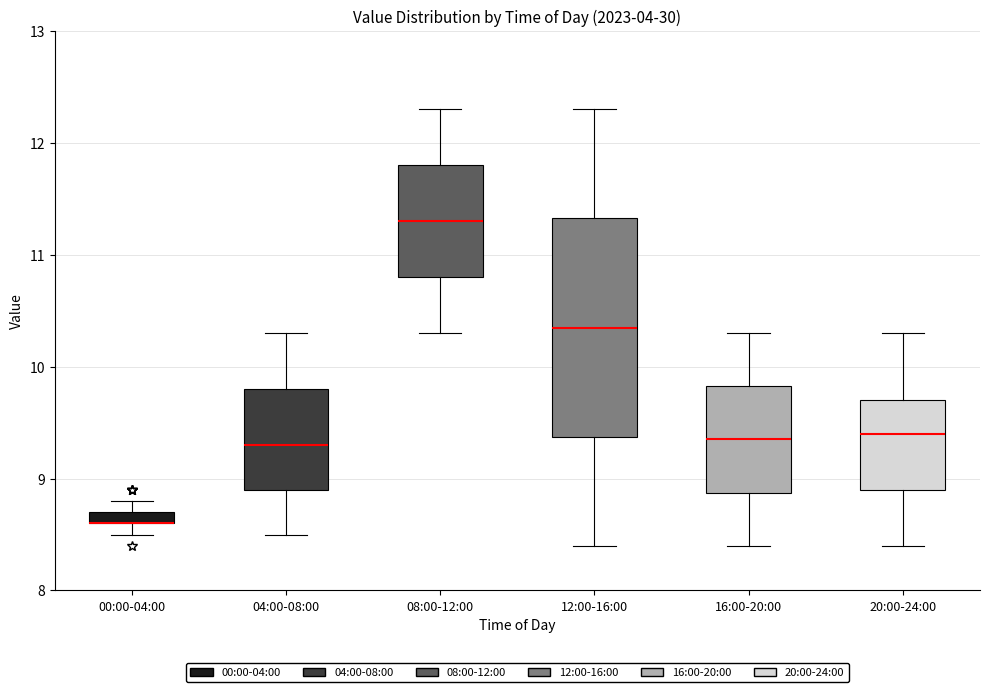

Comparing the boxes themselves (not the whiskers), which one is the tallest?

12:00-16:00